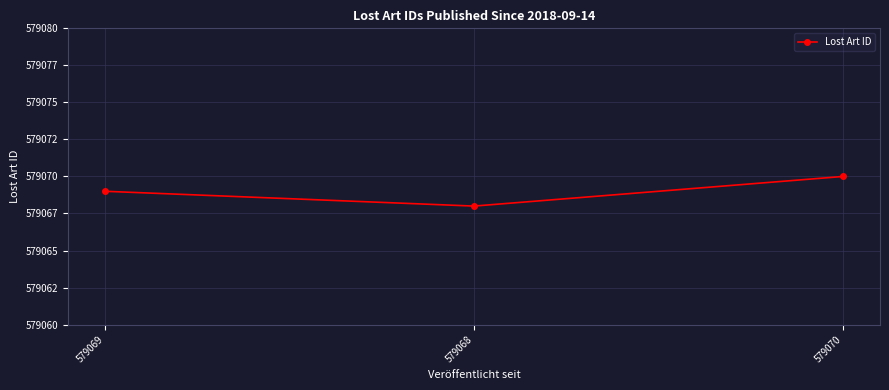

What position from the right is 579069?

3